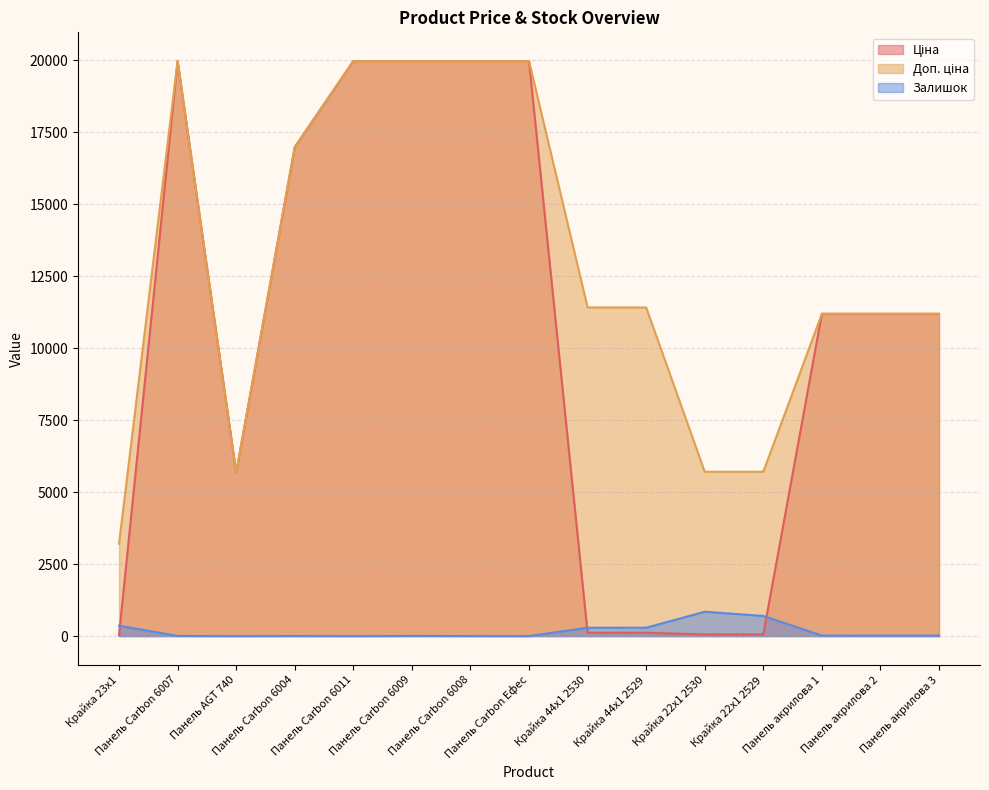

Does the chart have visible grid lines?

Yes